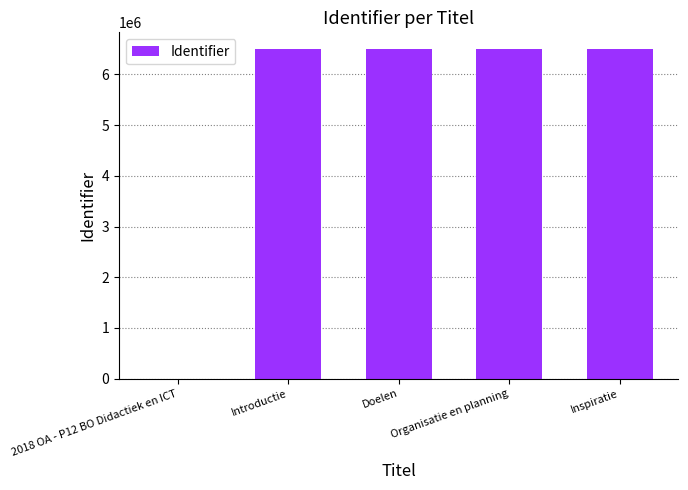

What is the approximate value at Introductie, to the nearest 100?

6506800